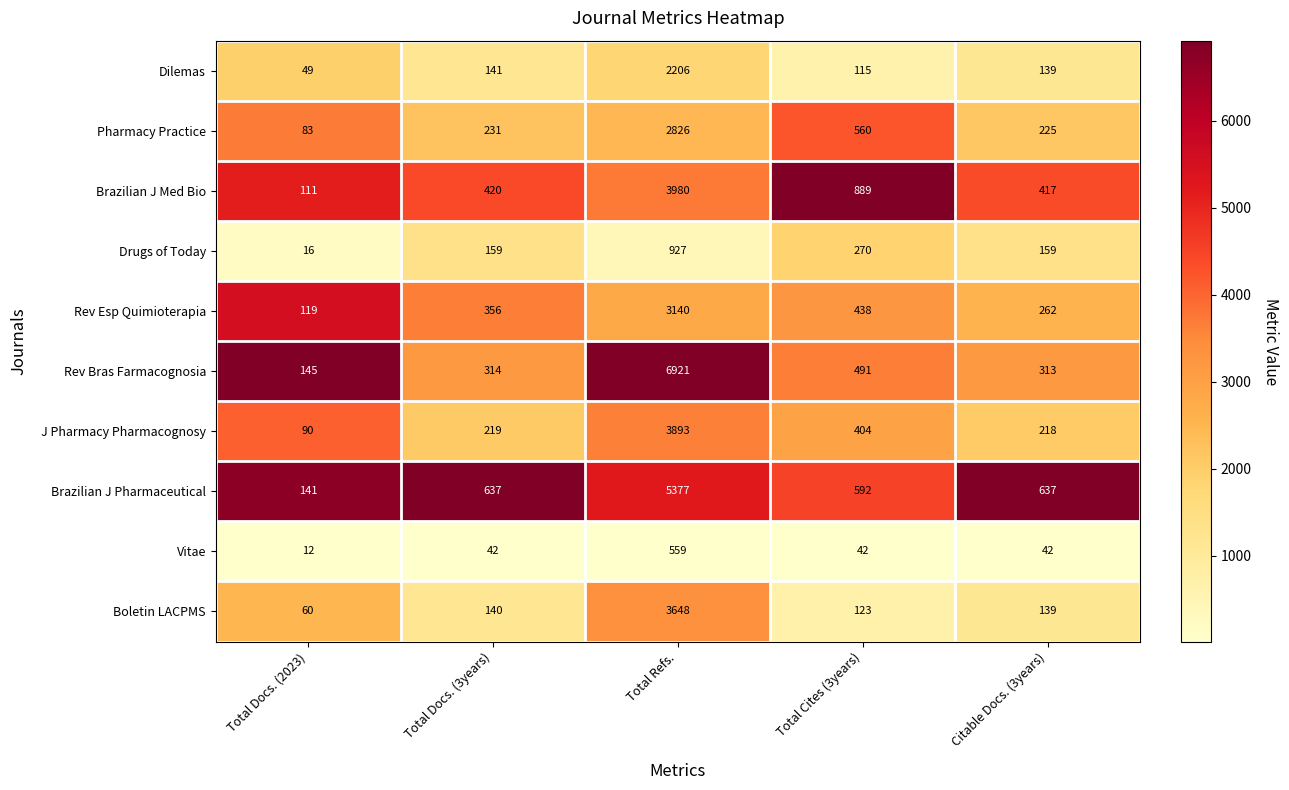

Rank the series at Total Cites (3years) from lowest to highest value.

Vitae, Dilemas, Boletin LACPMS, Drugs of Today, J Pharmacy Pharmacognosy, Rev Esp Quimioterapia, Rev Bras Farmacognosia, Pharmacy Practice, Brazilian J Pharmaceutical, Brazilian J Med Bio